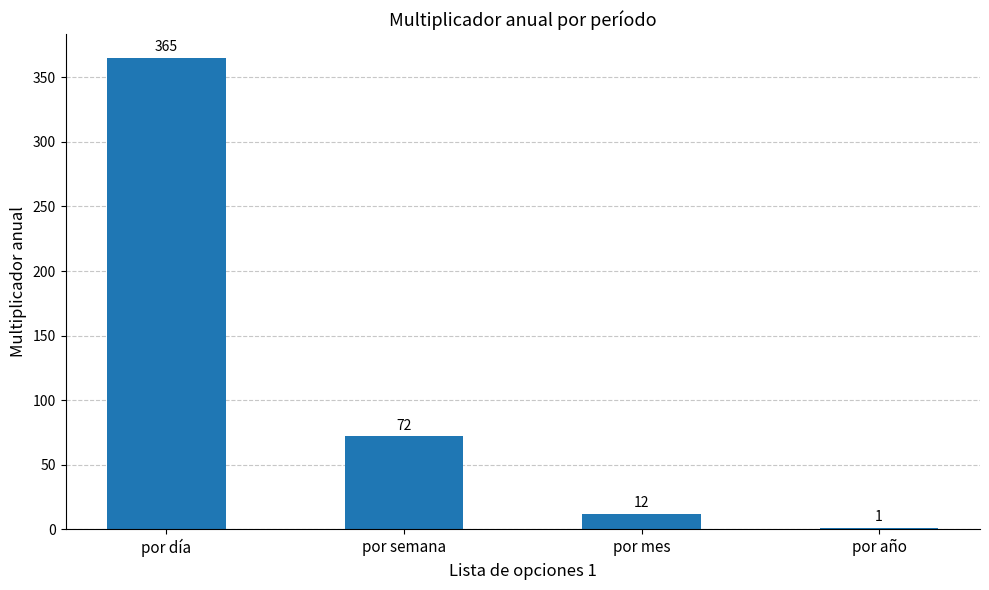

How many data points does each series have?

4